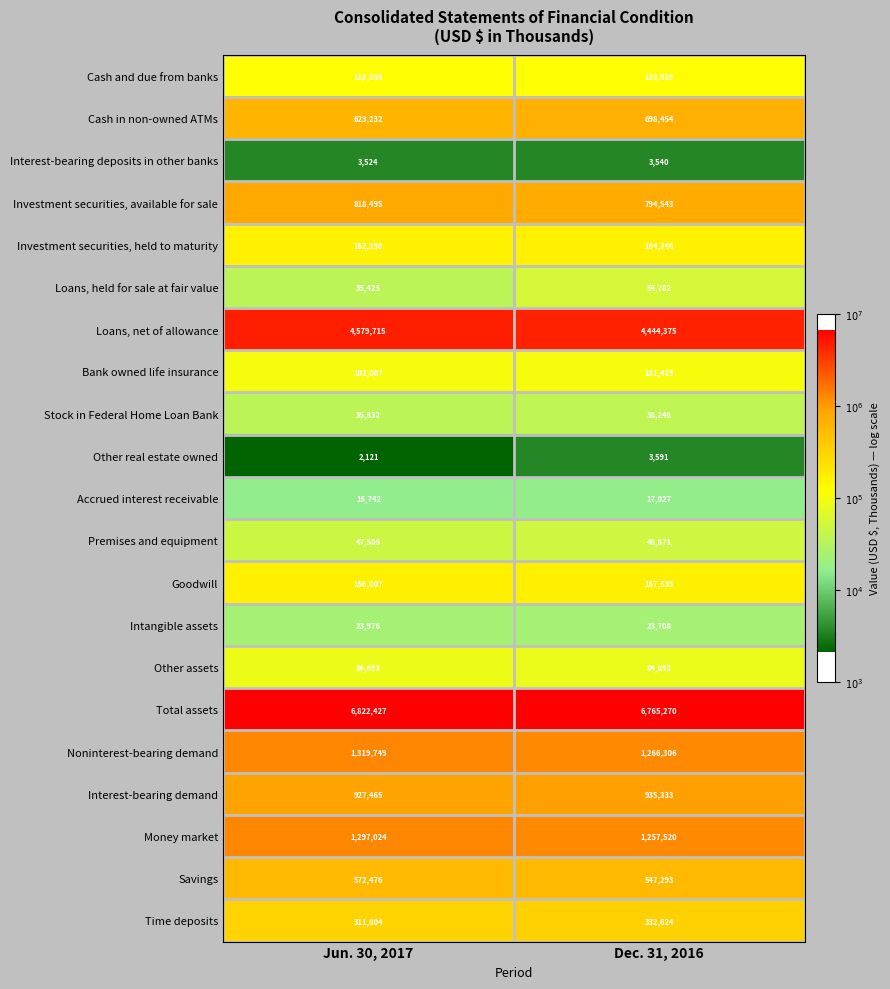

What value does the Loans, net of allowance series have at Dec. 31, 2016, to the nearest 100?

4444400